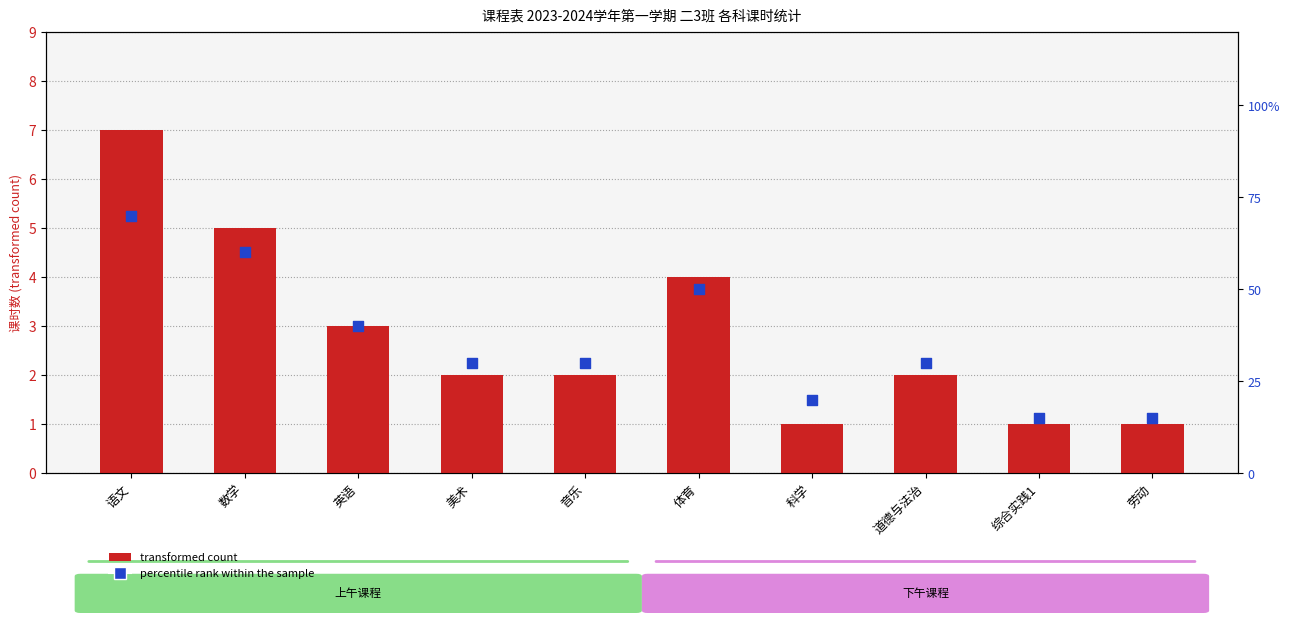

Which series has the widest spread of Y values?

percentile rank within the sample